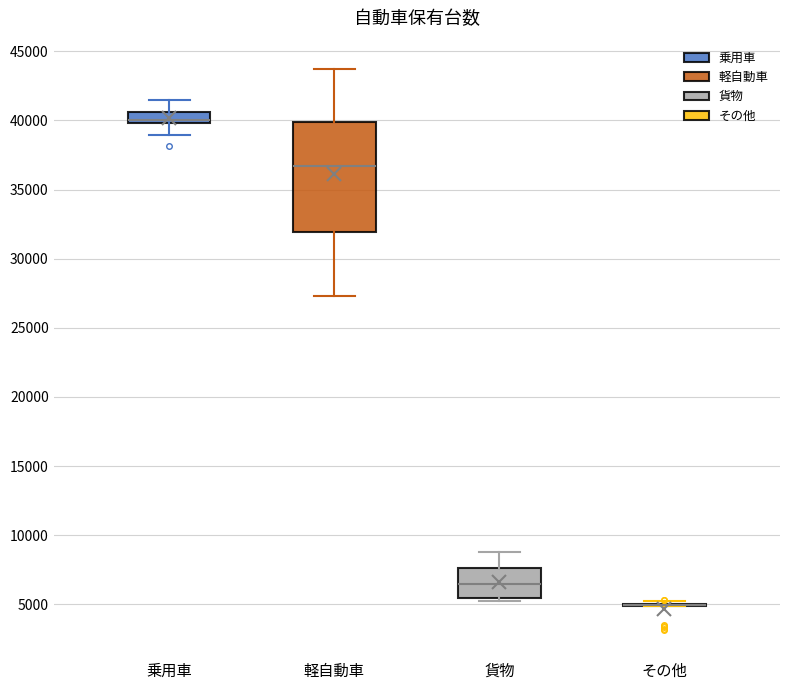

Reading left to right, read every box against the y-axis: the position of its median line, the range the box covers, and the ends of its whiskers. The values are not printed on the chart, so give them approximately, as read against the axis.

乗用車: median 40000 (just above the box's lower edge), box 40000 to 40500, whiskers 39000 to 41500
軽自動車: median 36500, box 32000 to 40000, whiskers 27500 to 43500
貨物: median 6500, box 5500 to 7500, whiskers 5000 to 9000
その他: box collapsed to a line at 5000, whiskers 5000 to 5500